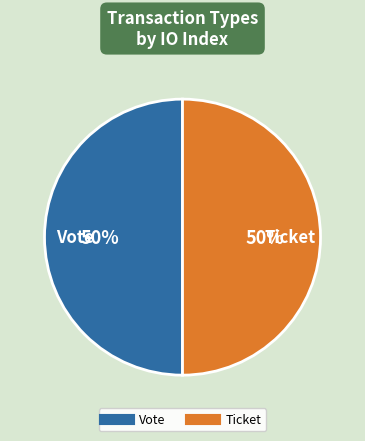

To the nearest percent, what is the average slice percentage?

50%